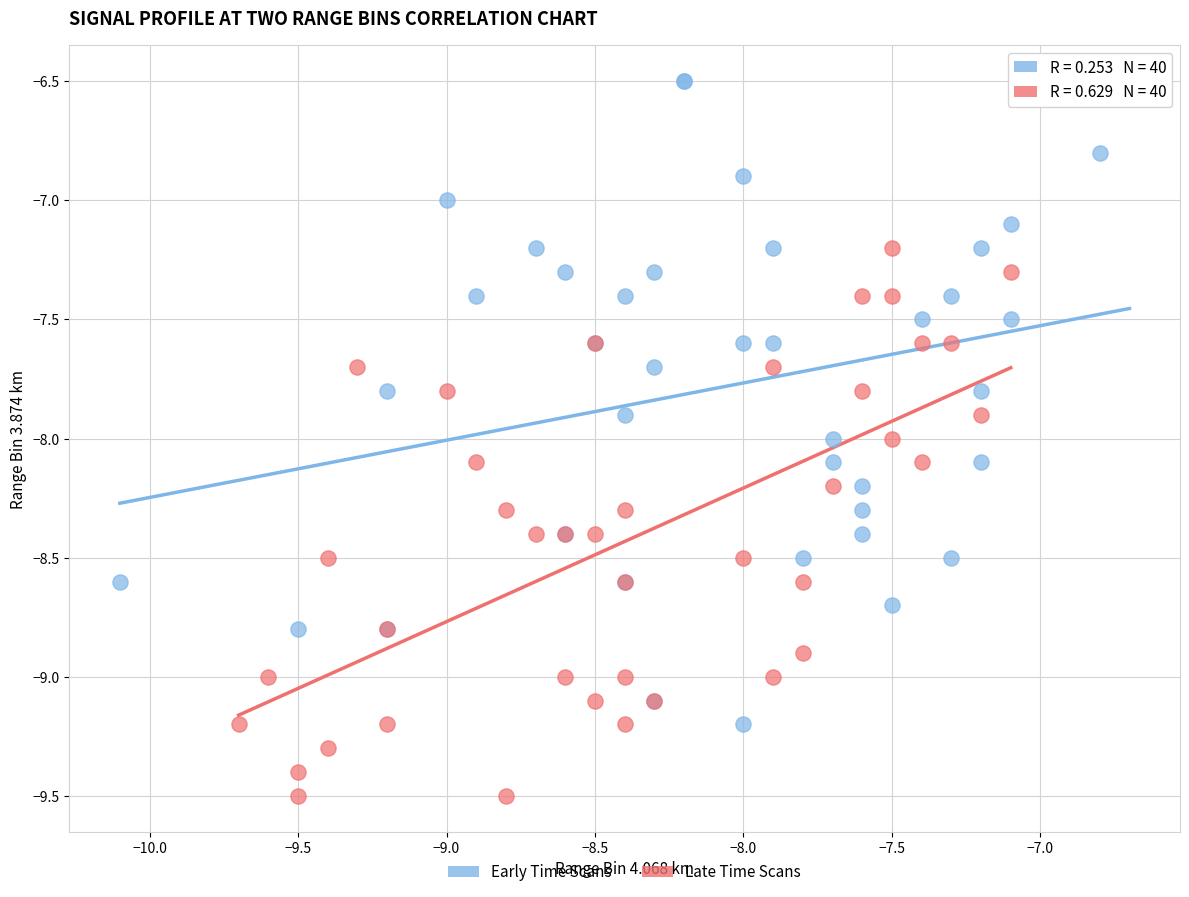

Which series reaches the maximum Y coordinate?

Early Time Scans